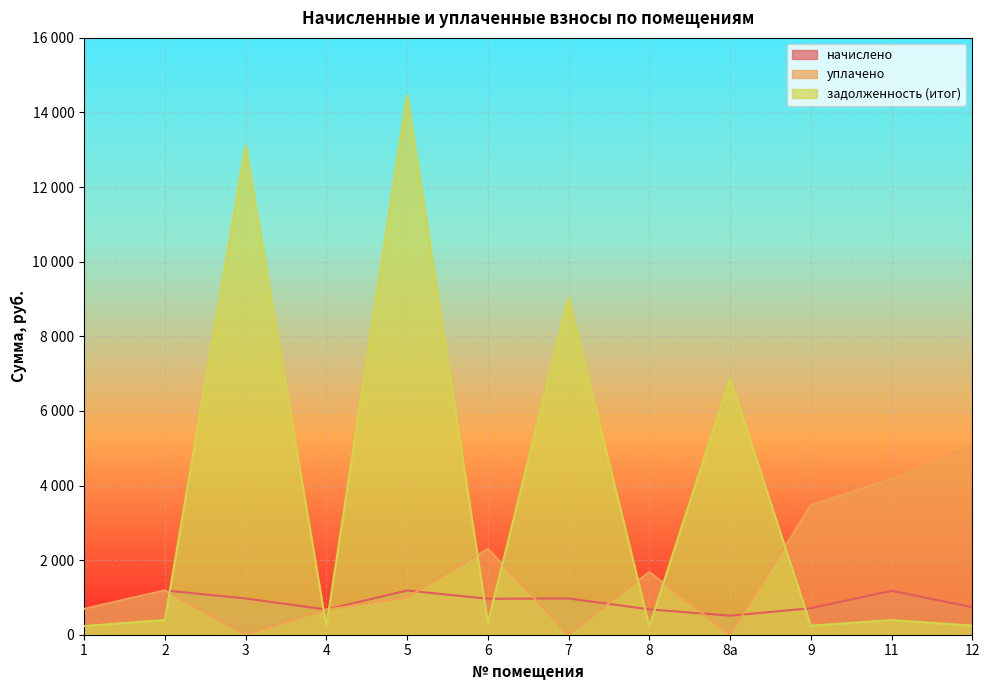

Which series ends up on top after the final intersection of уплачено and начислено?

уплачено